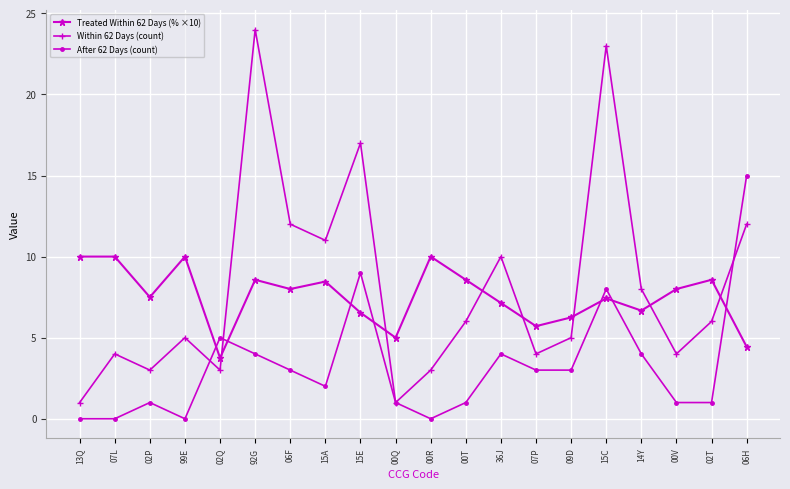

After their last crossing, which series has the higher values: Within 62 Days (count) or Treated Within 62 Days (% ×10)?

Within 62 Days (count)